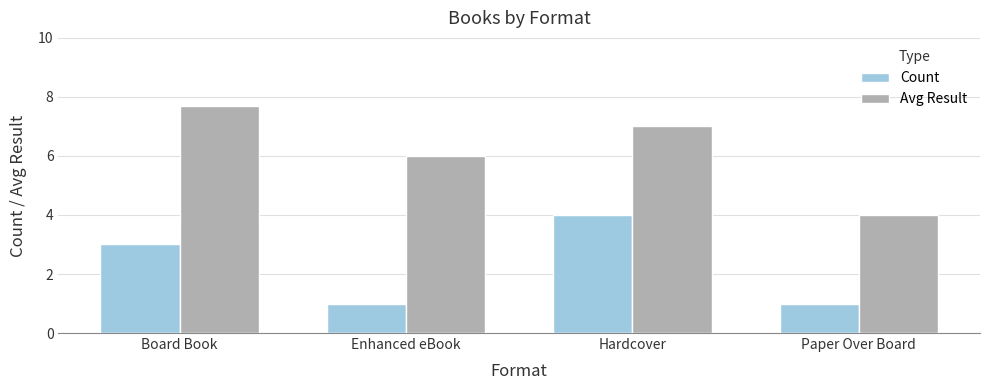

Which category has the lowest value in the Avg Result series?

Paper Over Board